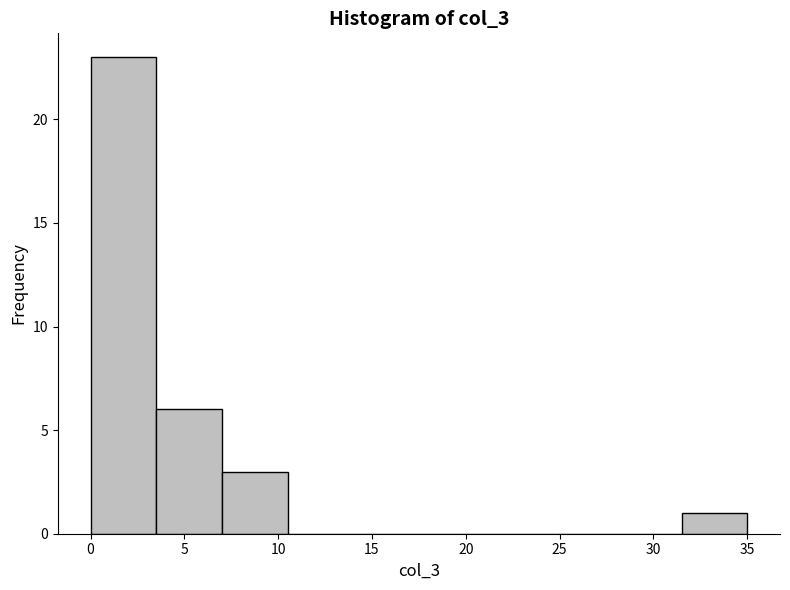

How tall is the bar that spans 7.0 to 10.5 on the x-axis? The values are not printed on the chart, so give them approximately, as read against the axis.

3